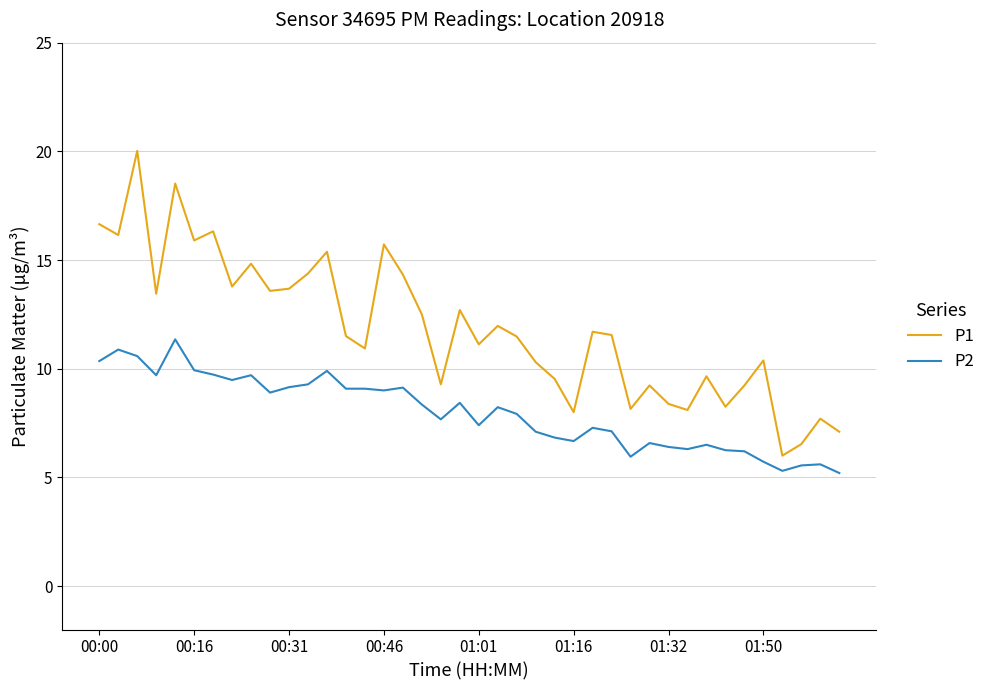

Which series has the widest spread of values?

P1